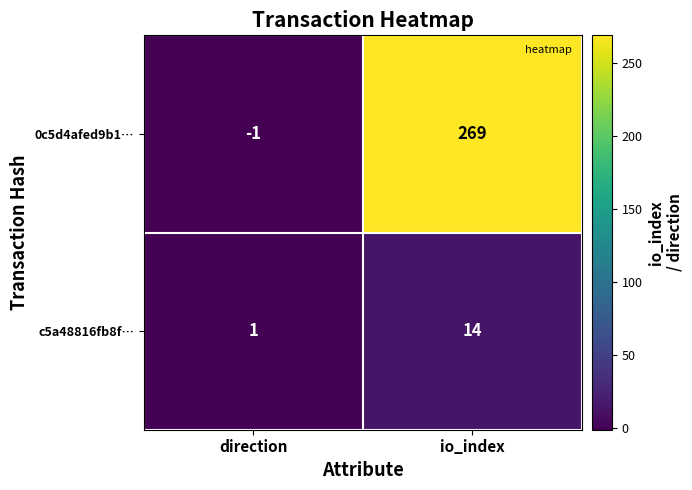

Which series has the largest total across all categories?

0c5d4afed9b1…